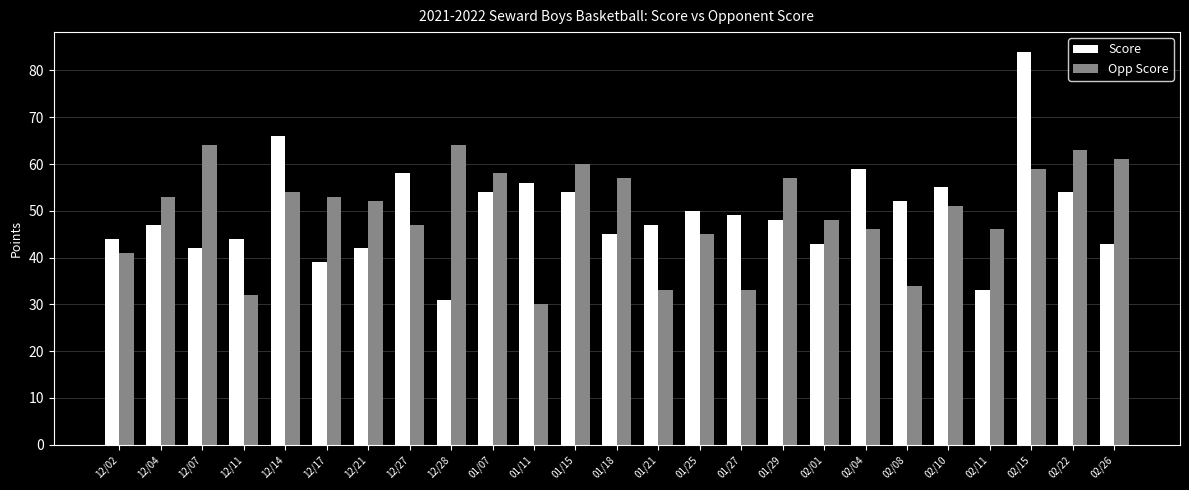

Rank the series by their maximum value, from lowest to highest.

Opp Score, Score